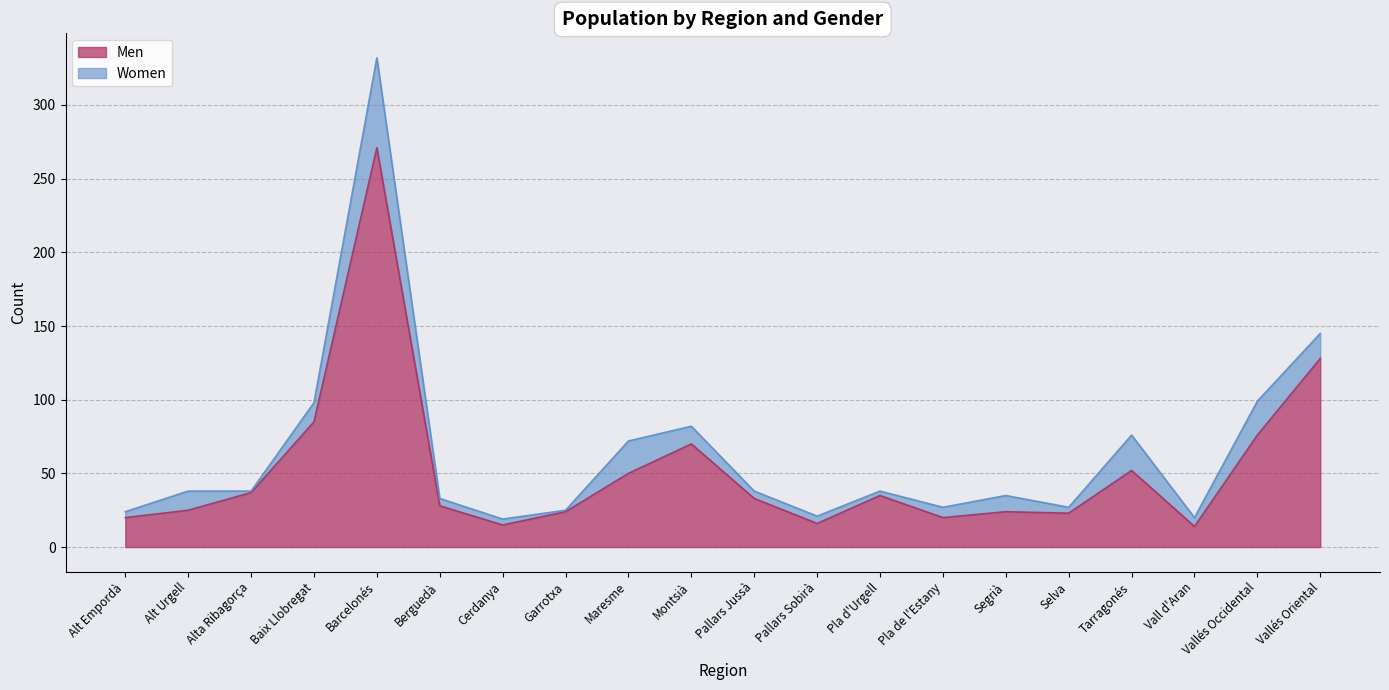

Reading left to right, what are all the values shown in this chart?

Alt Empordà=20	Alt Urgell=25	Alta Ribagorça=37	Baix Llobregat=85	Barcelonés=271	Berguedà=28	Cerdanya=15	Garrotxa=24	Maresme=50	Montsià=70	Pallars Jussà=33	Pallars Sobirà=16	Pla d'Urgell=35	Pla de l'Estany=20	Segrià=24	Selva=23	Tarragonés=52	Vall d'Aran=14	Vallés Occidental=76	Vallés Oriental=128